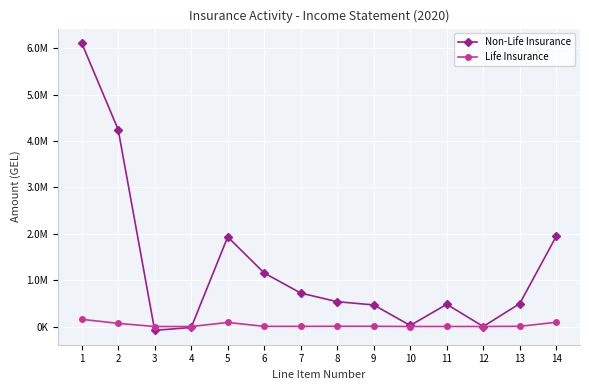

Is this an area chart (filled region under the line)?

No